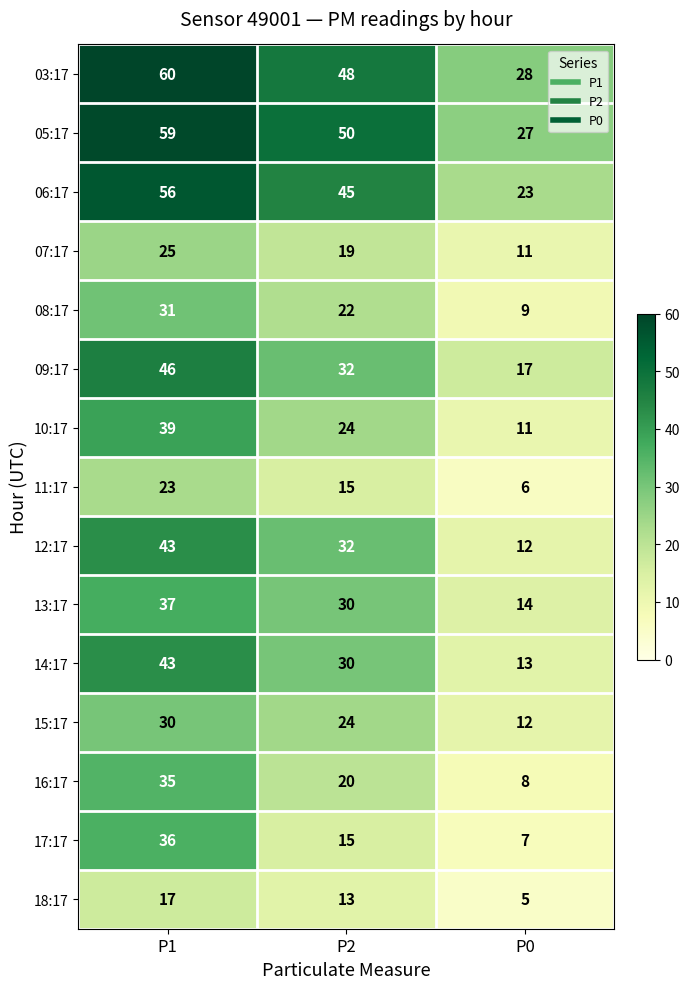

What is the minimum value shown in the chart?

5